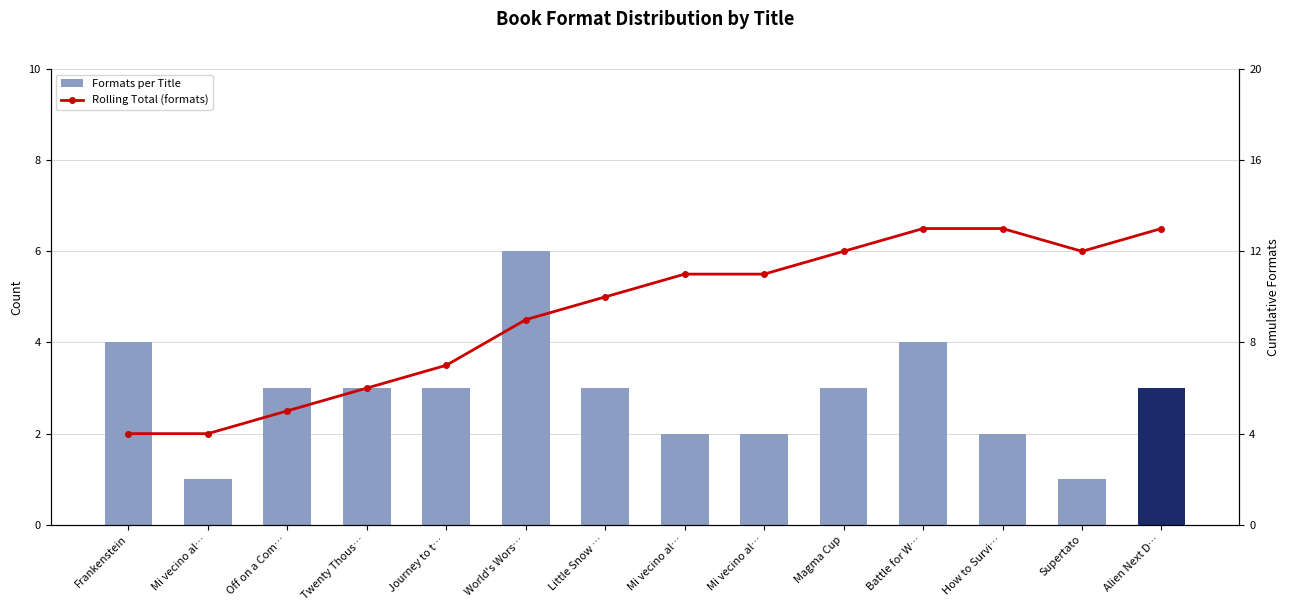

At which category is the sum across all series the highest?

Battle for W…